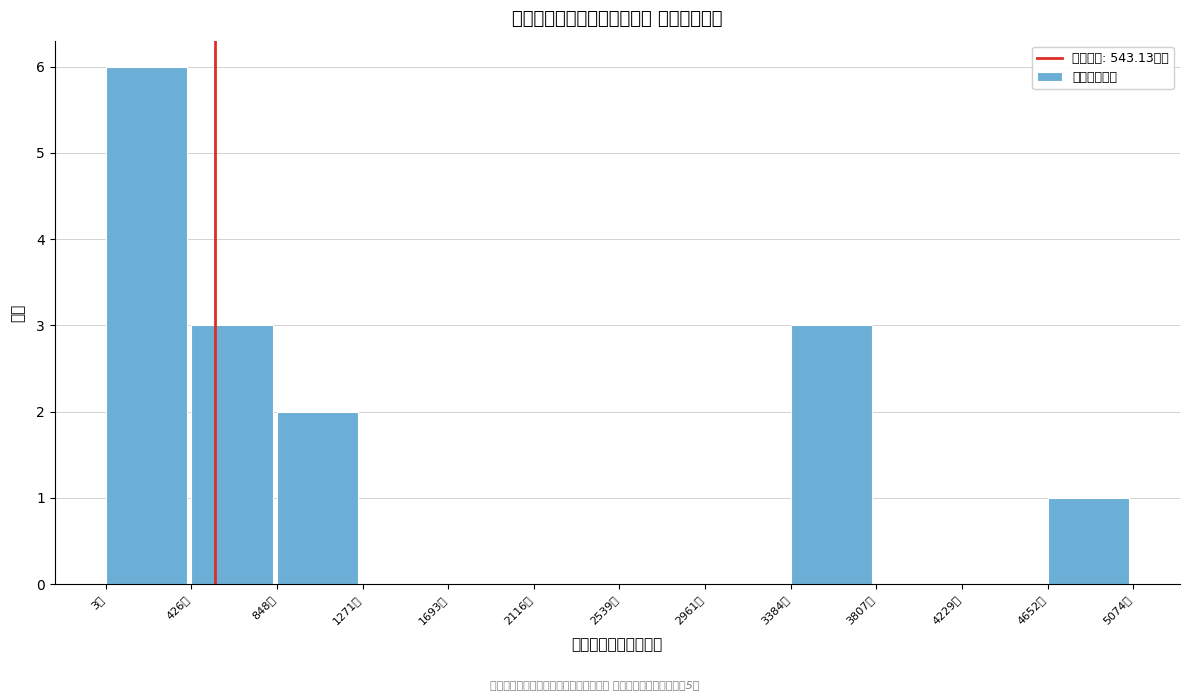

Which range on the x-axis has the tallest bar?

0 to 450